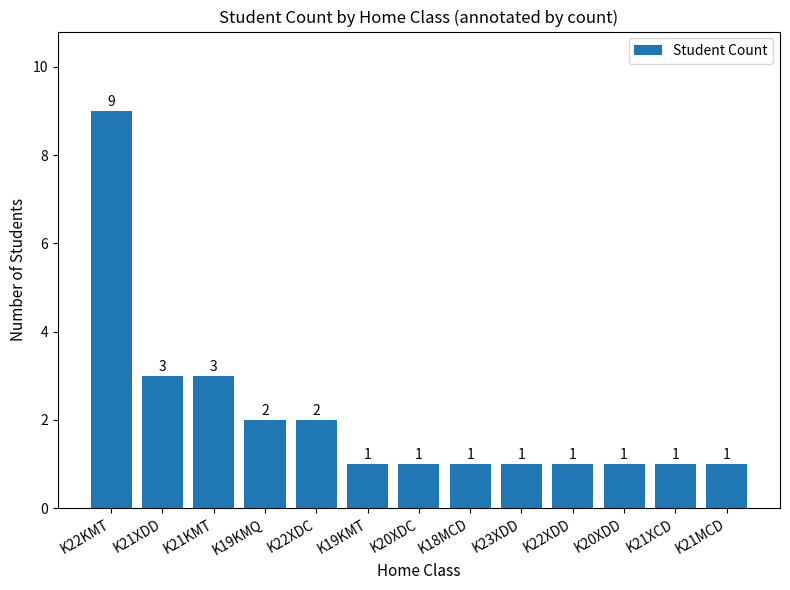

Which has a higher value, K22KMT or K21KMT?

K22KMT